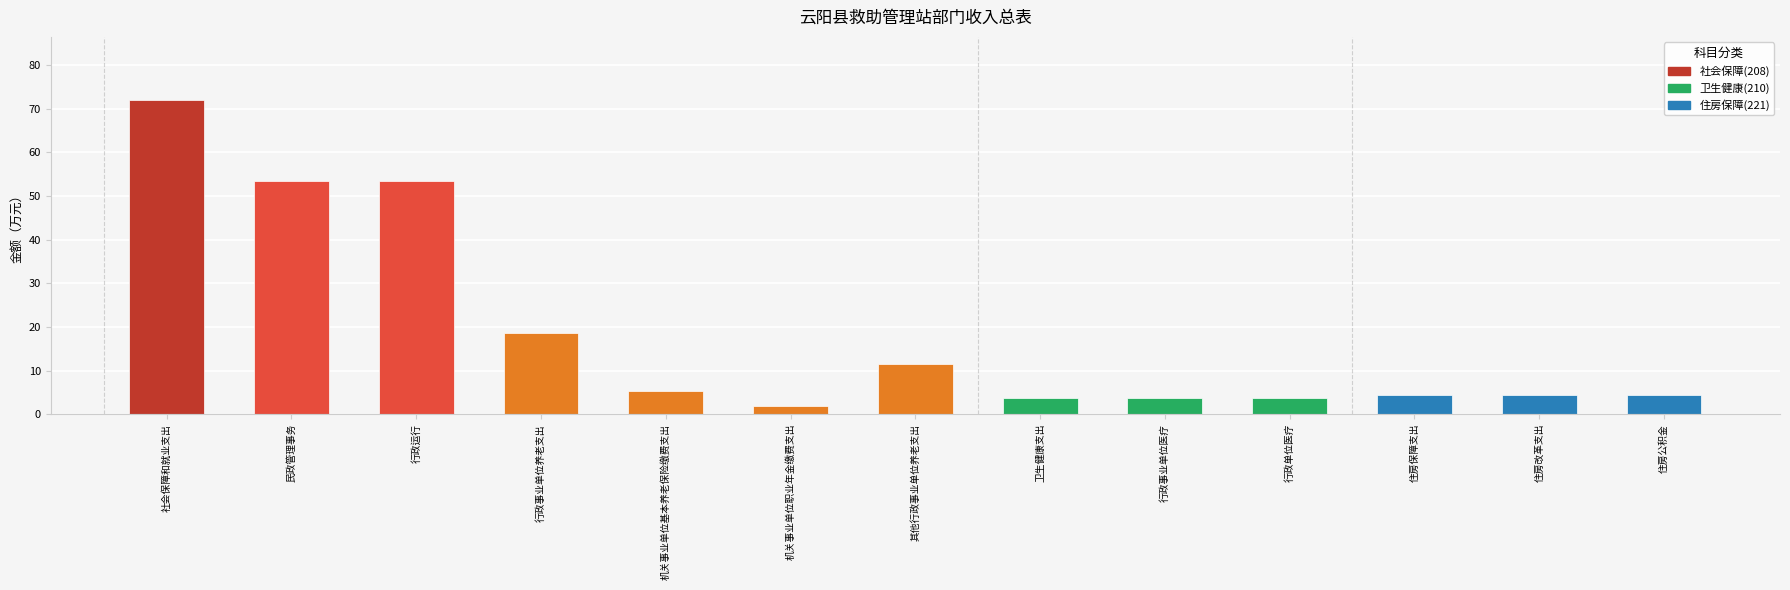

What is the change in value from 行政单位医疗 to 住房公积金?

+0.7